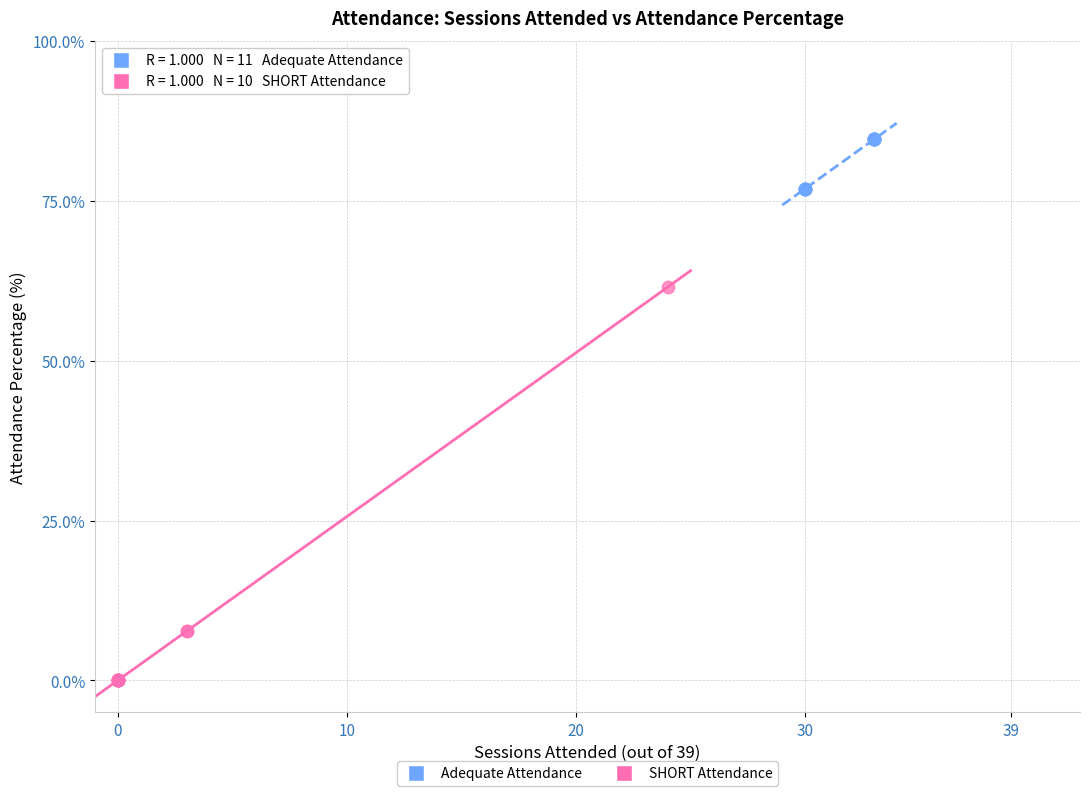

What are all the series names shown in the legend?

Adequate Attendance, SHORT Attendance